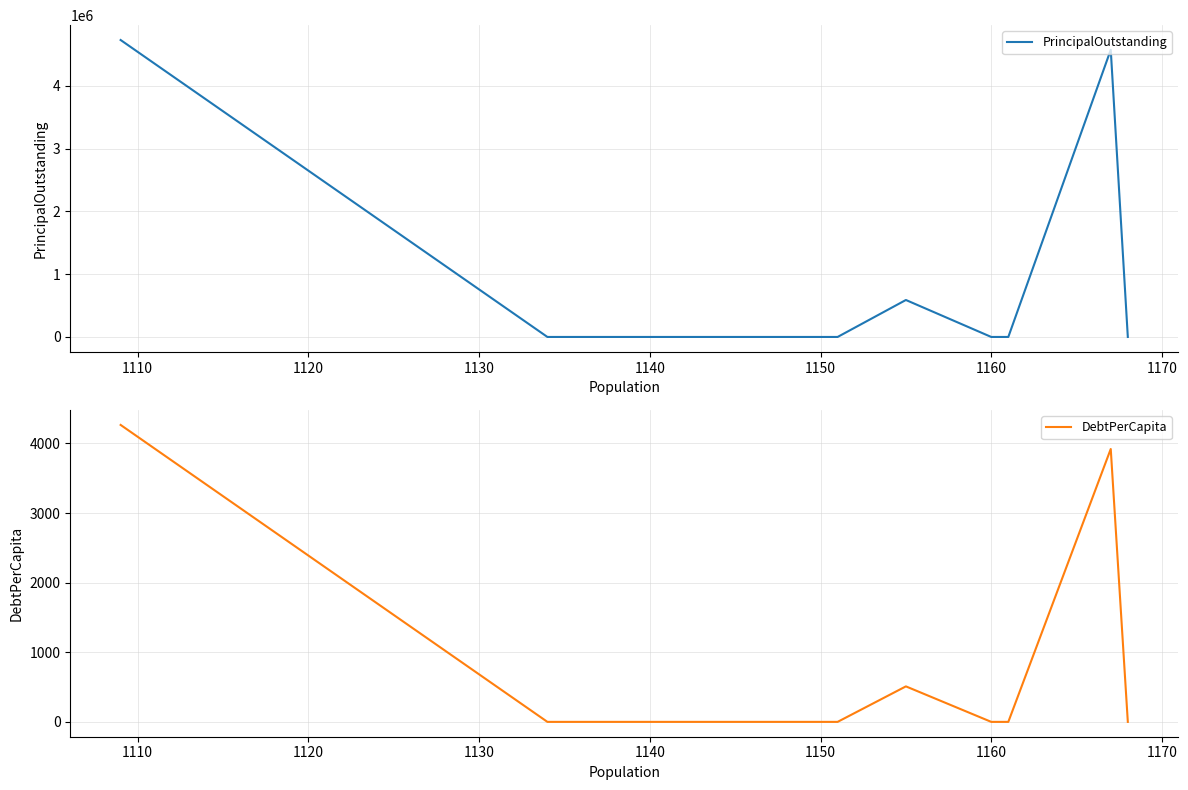

What is the highest value of the DebtPerCapita series?

4266.0